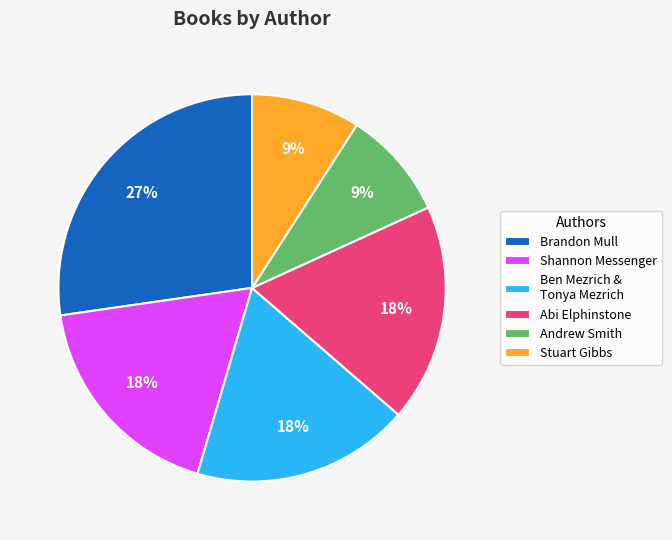

To the nearest percent, what percentage of the pie is Shannon Messenger?

18%